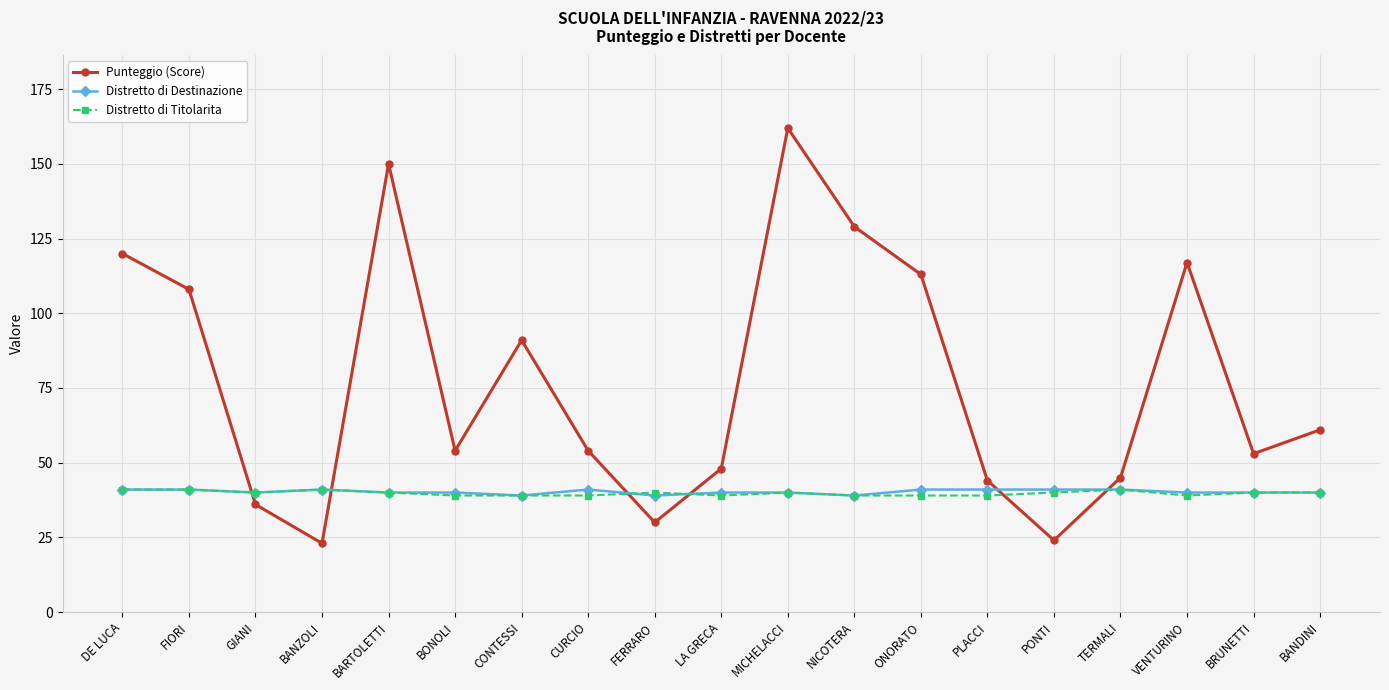

How many lines are shown in the chart?

3